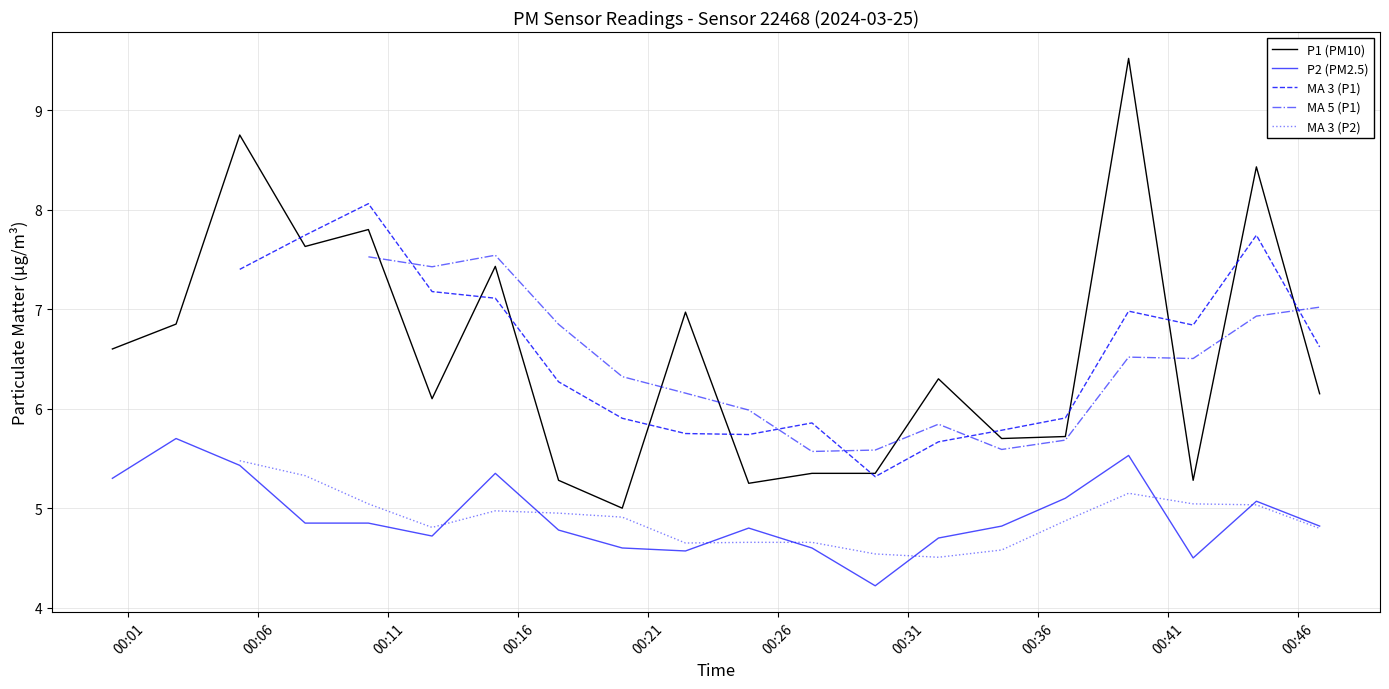

True or false: P2 (PM2.5) and P1 (PM10) cross at least once.

False